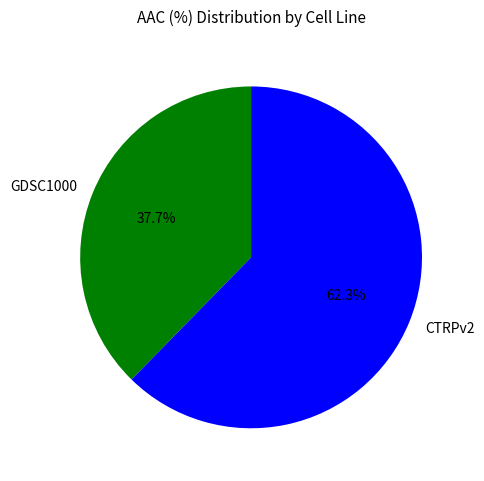

Between GDSC1000 and CTRPv2, which is larger?

CTRPv2